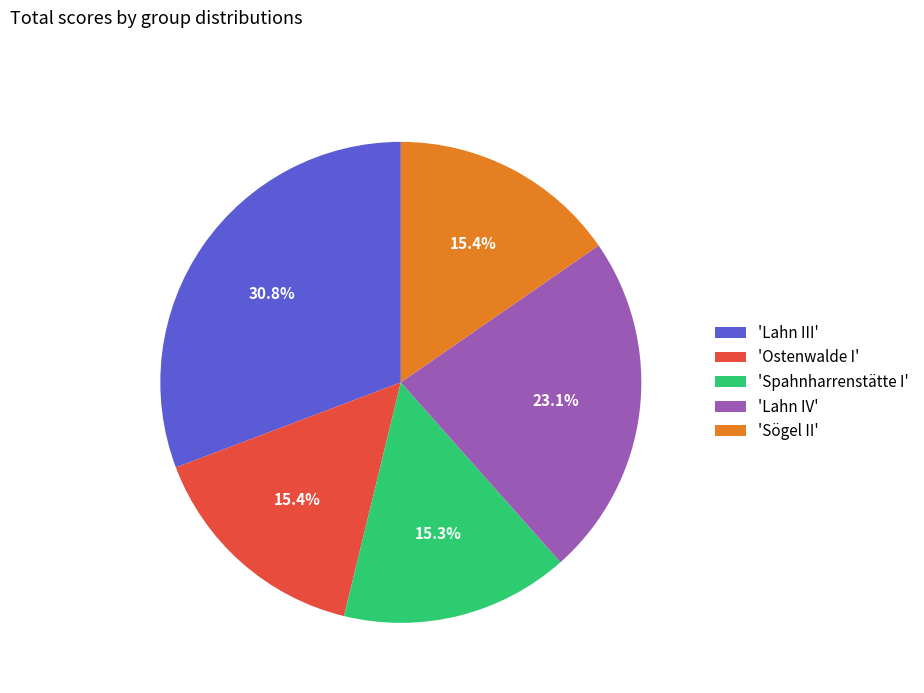

Is there any slice that represents more than half of the pie?

No